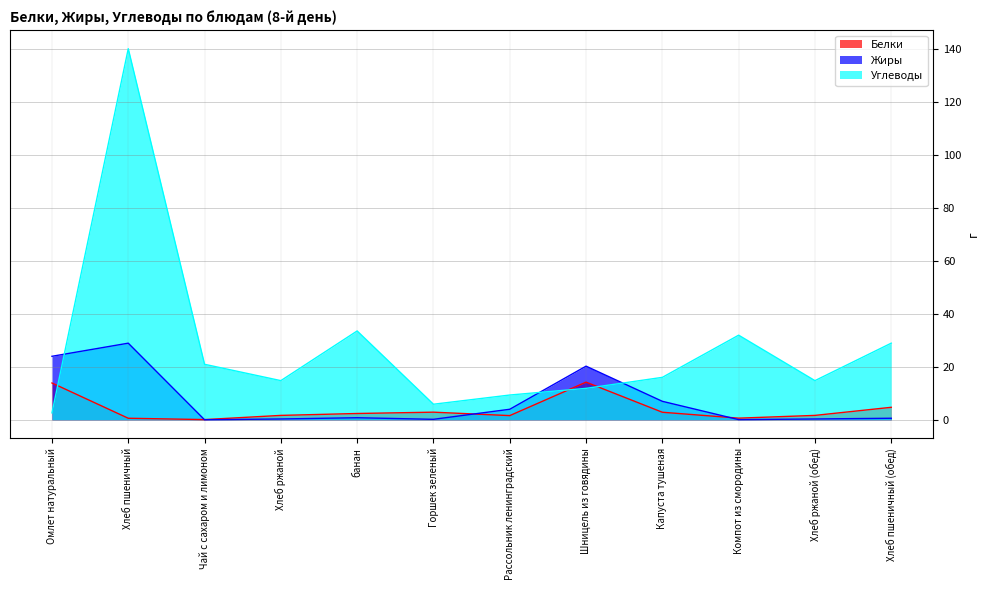

True or false: Белки has a value of 3.3 at банан.

False